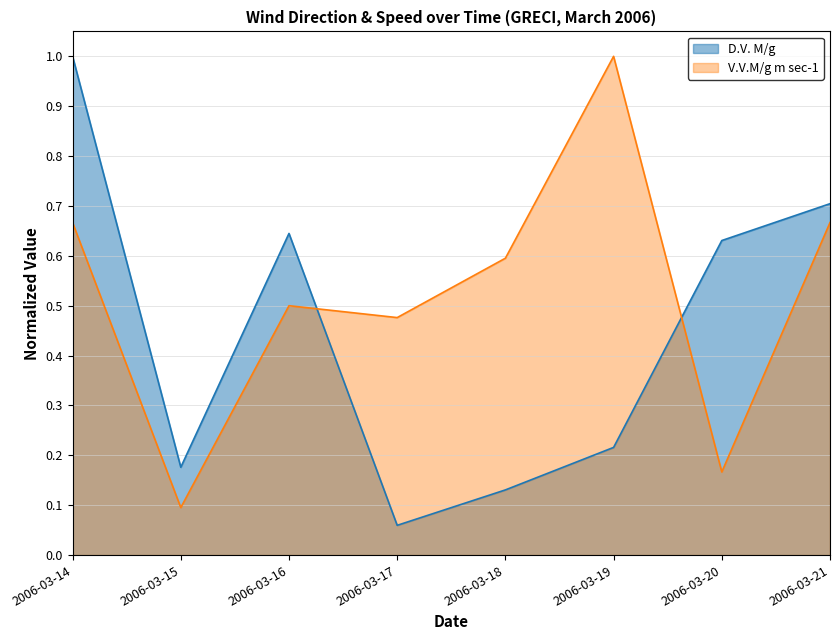

At which label does V.V.M/g m sec-1 reach its minimum?

2006-03-15